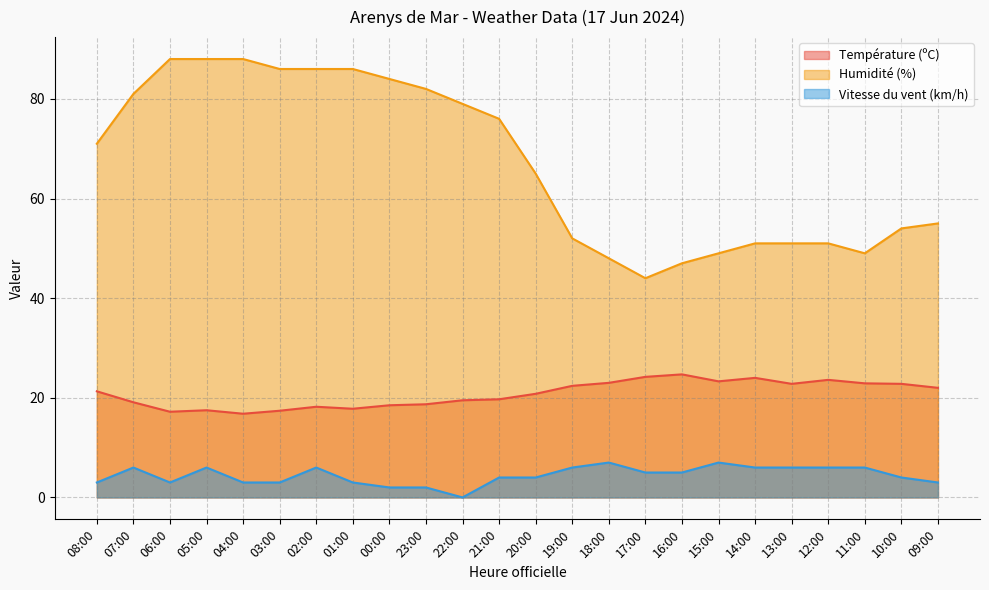

True or false: Température (ºC) has a value of 17.2 at 06:00.

True